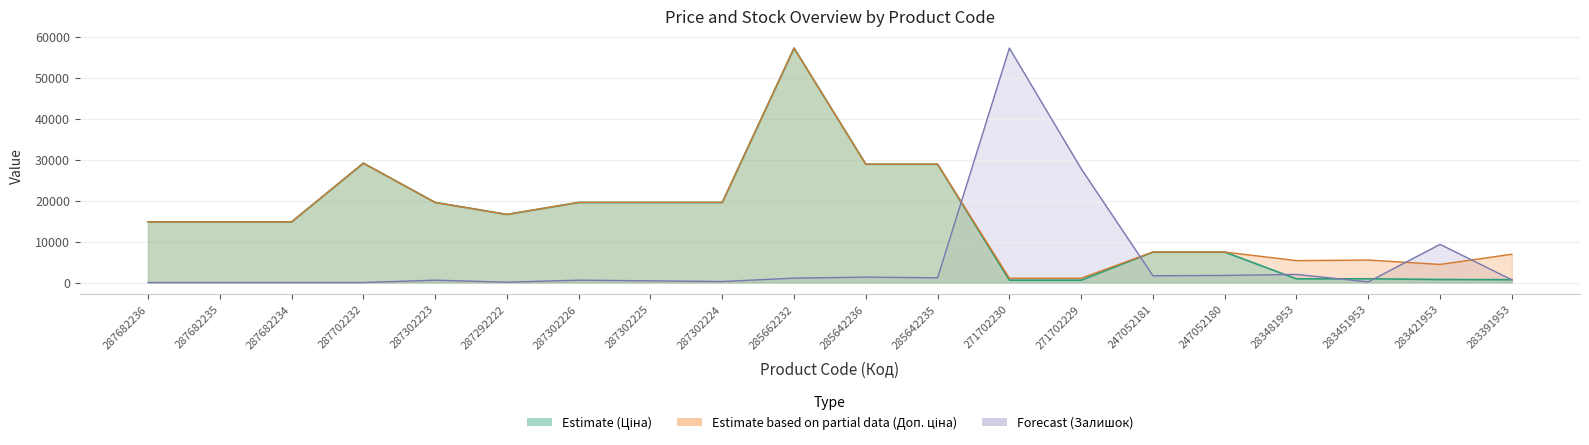

Reading right to left, list all the values displayed in this chart.

Ціна: 283391953=691.0	283421953=737.2	283451953=915.8	283481953=892.2	247052180=7444.6	247052181=7444.6	271702229=578.1	271702230=578.1	285642235=28901.7	285642236=28901.7	285662232=57258.0	287302224=19564.9	287302225=19564.9	287302226=19564.9	287292222=16636.8	287302223=19564.9	287702232=29152.3	287682234=14817.6	287682235=14817.6	287682236=14817.6
Доп. ціна: 283391953=6910.3	283421953=4423.0	283451953=5495.0	283481953=5353.1	247052180=7444.6	247052181=7444.6	271702229=1060.0	271702230=1060.0	285642235=28901.7	285642236=28901.7	285662232=57258.0	287302224=19564.9	287302225=19564.9	287302226=19564.9	287292222=16636.8	287302223=19564.9	287702232=29152.3	287682234=14817.6	287682235=14817.6	287682236=14817.6
Залишок: 283391953=660.0	283421953=9323.0	283451953=165.0	283481953=1980.1	247052180=1732.6	247052181=1650.1	271702229=27804.0	271702230=57258.0	285642235=1155.1	285642236=1320.1	285662232=1072.6	287302224=247.5	287302225=412.5	287302226=577.5	287292222=82.5	287302223=577.5	287702232=0.0	287682234=0.0	287682235=0.0	287682236=0.0